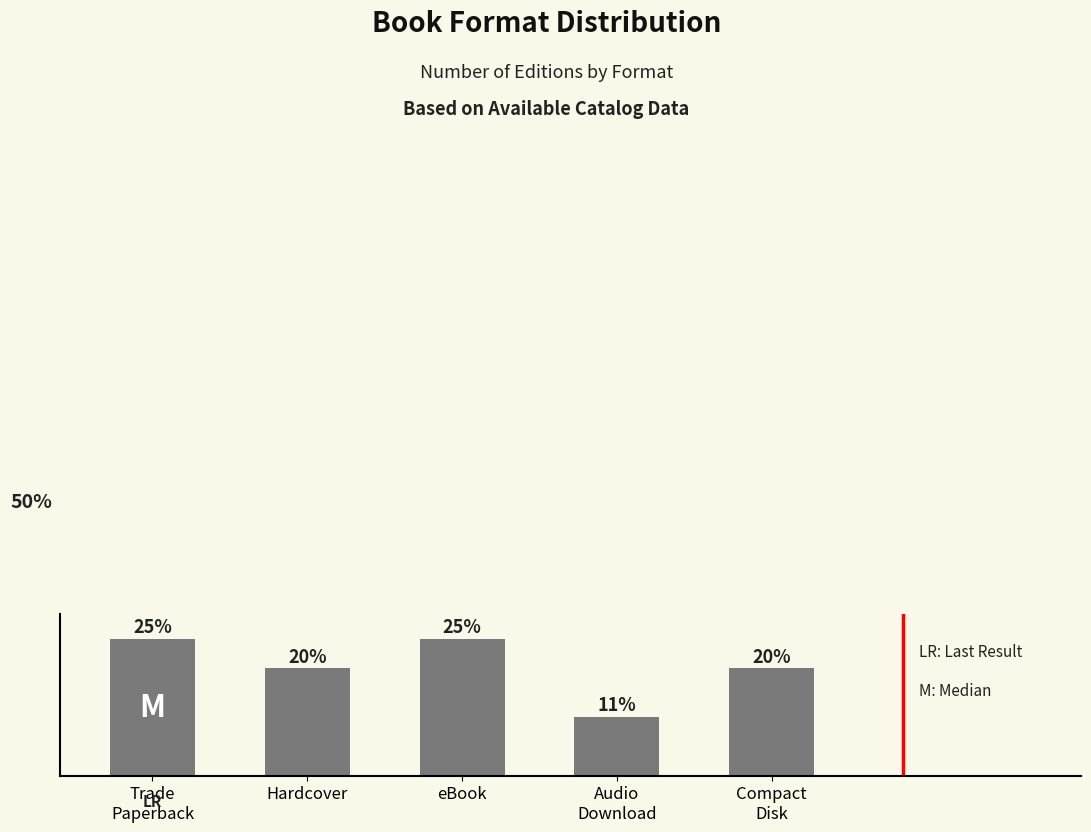

List the labels in order of value, smallest first.

Audio
Download, Hardcover, Compact
Disk, Trade
Paperback, eBook